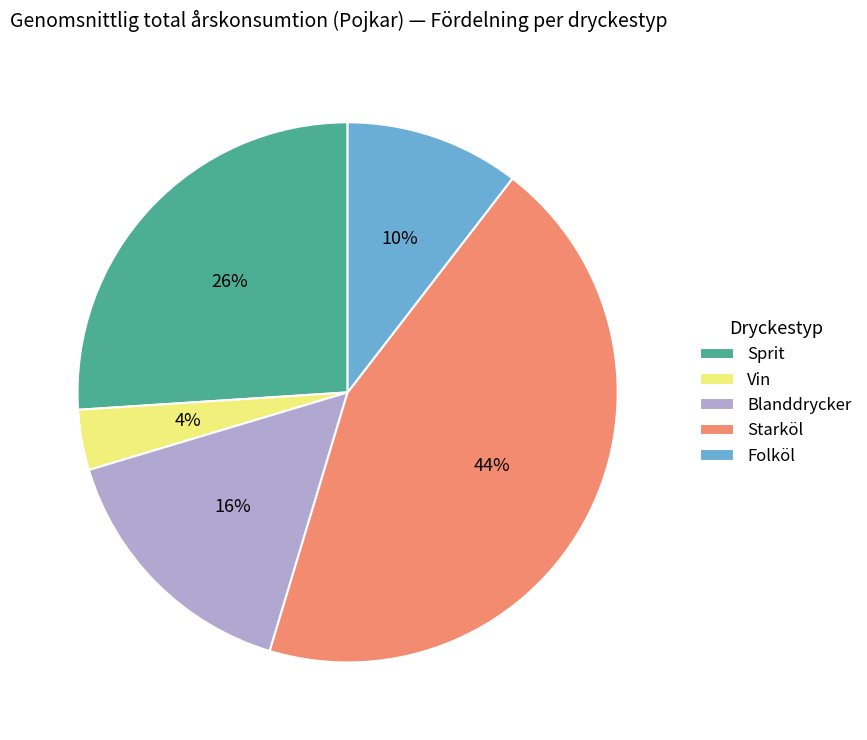

To the nearest percent, what portion does Folköl represent?

10%